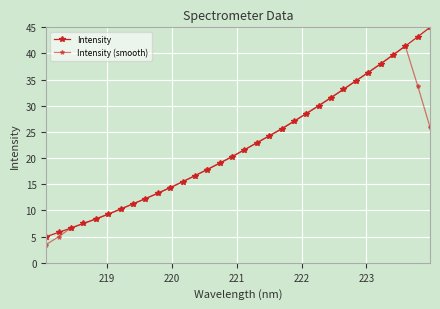

How many data points in Intensity (smooth) are less than 21?

16